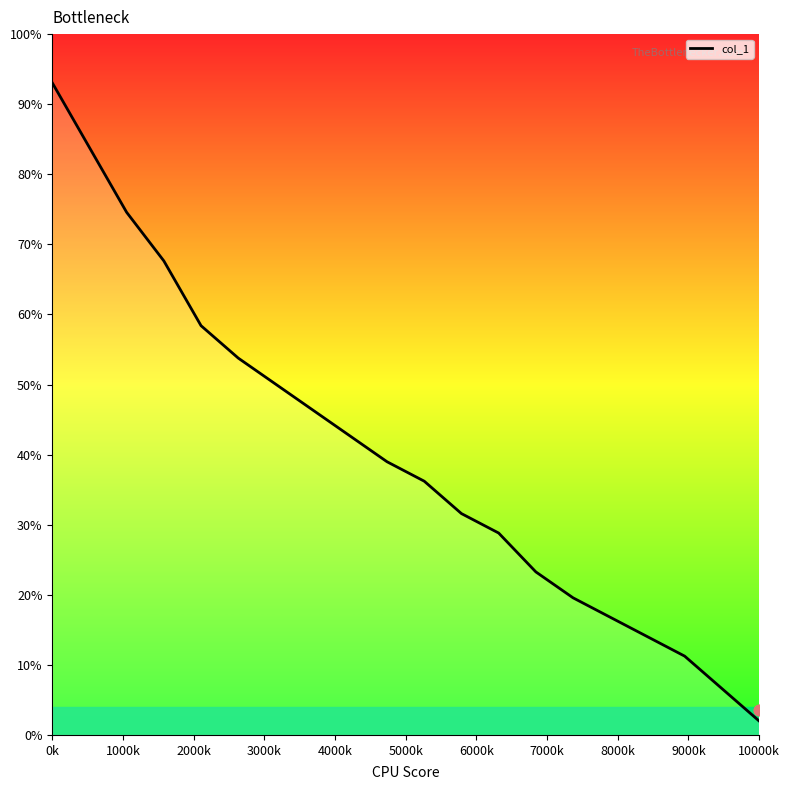

What is the minimum value for col_1?

2.0